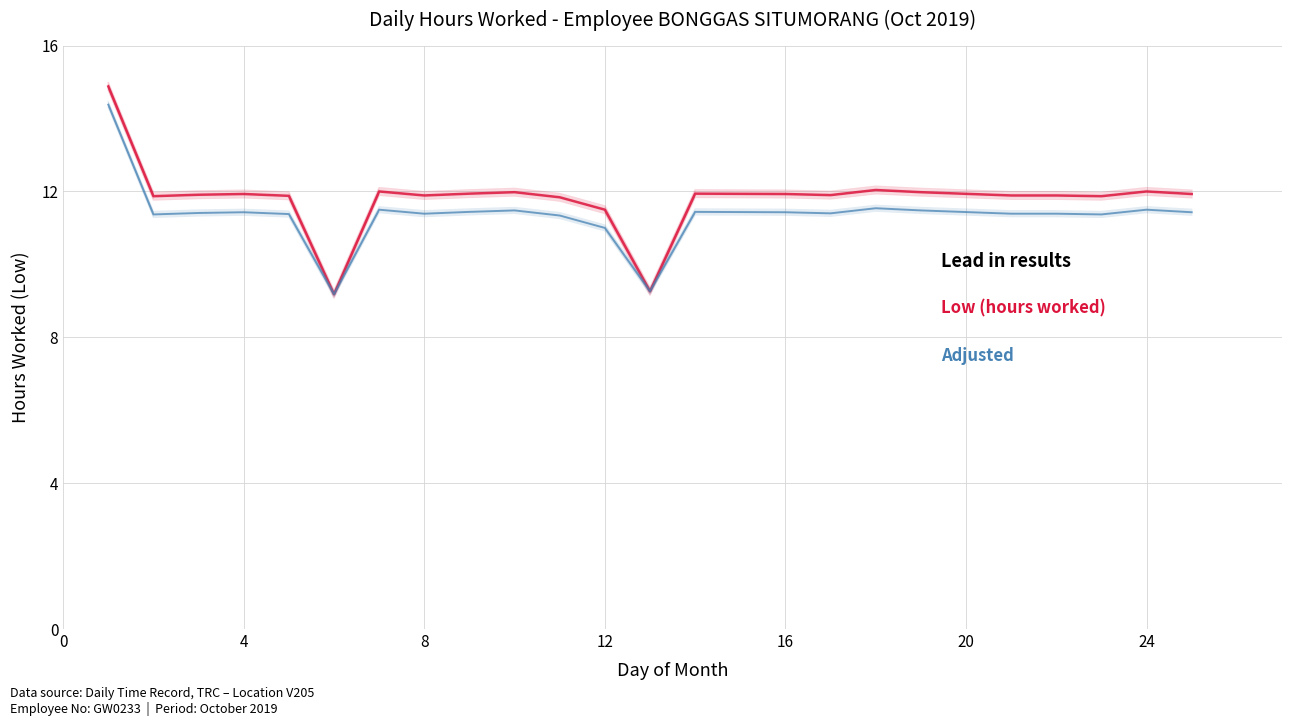

True or false: Low (hours worked) and Adjusted (Low - 0.5h) cross at least once.

False